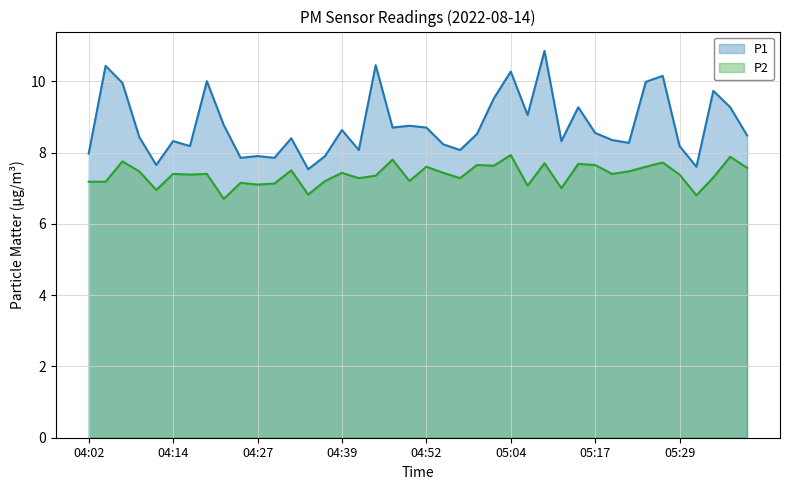

What position from the right is 04:47?

22